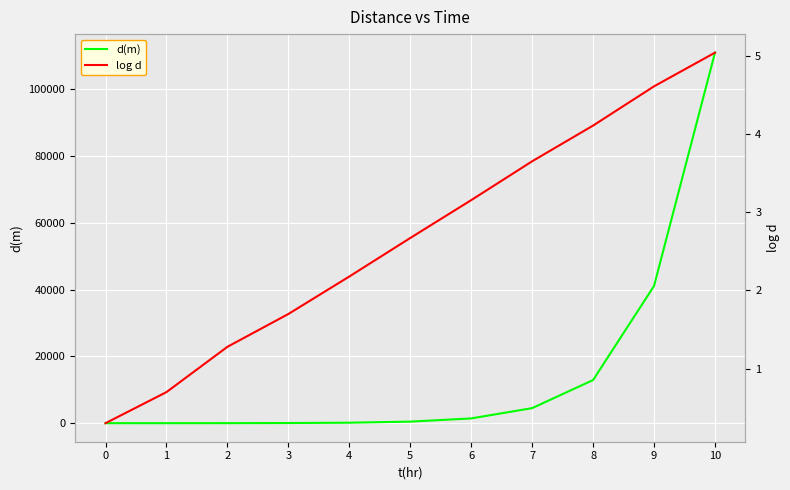

What is the spread (max minus min) of values at 9?

41120.4